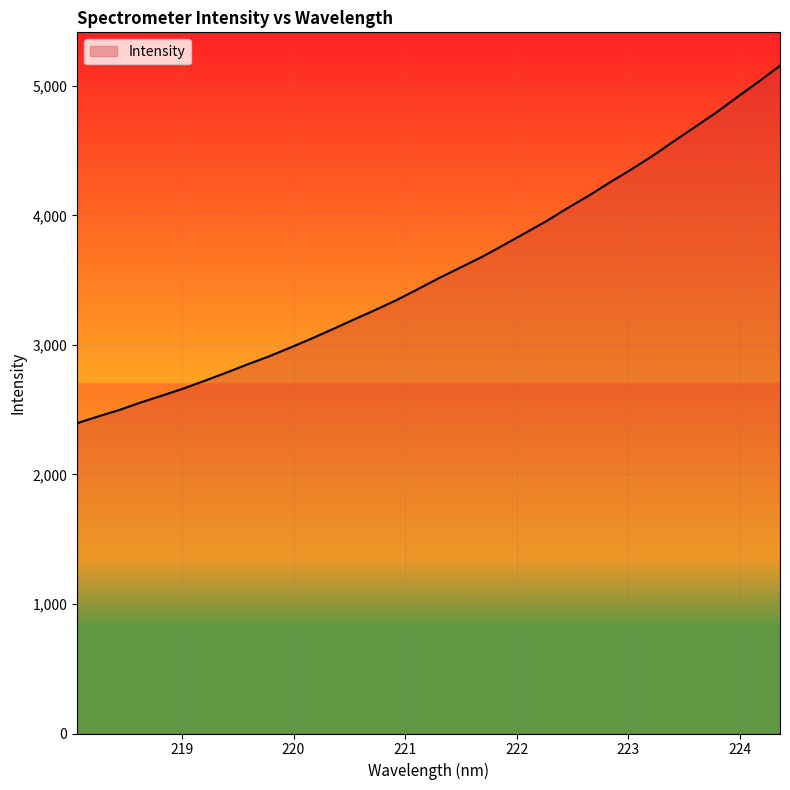

What is the difference between the maximum and minimum values?

2760.1